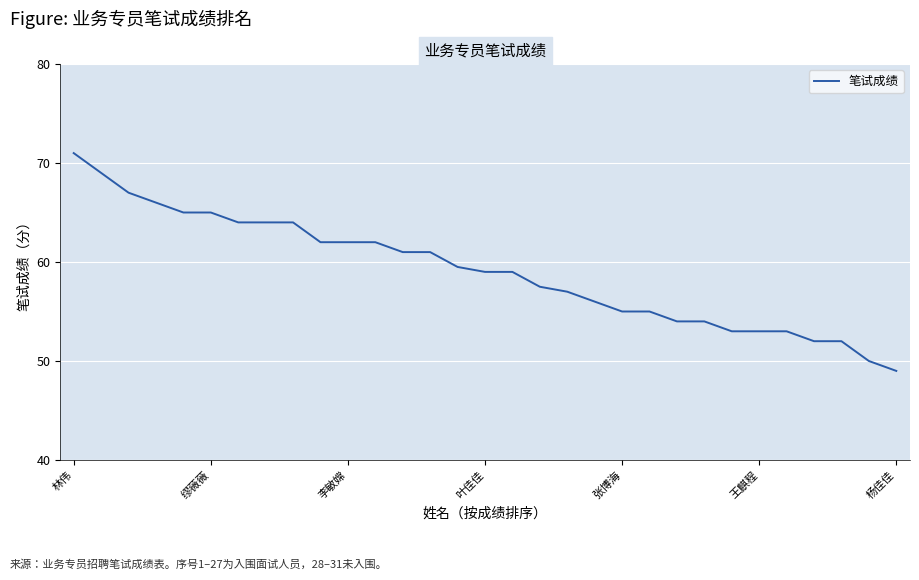

What is the smallest value displayed?

49.0